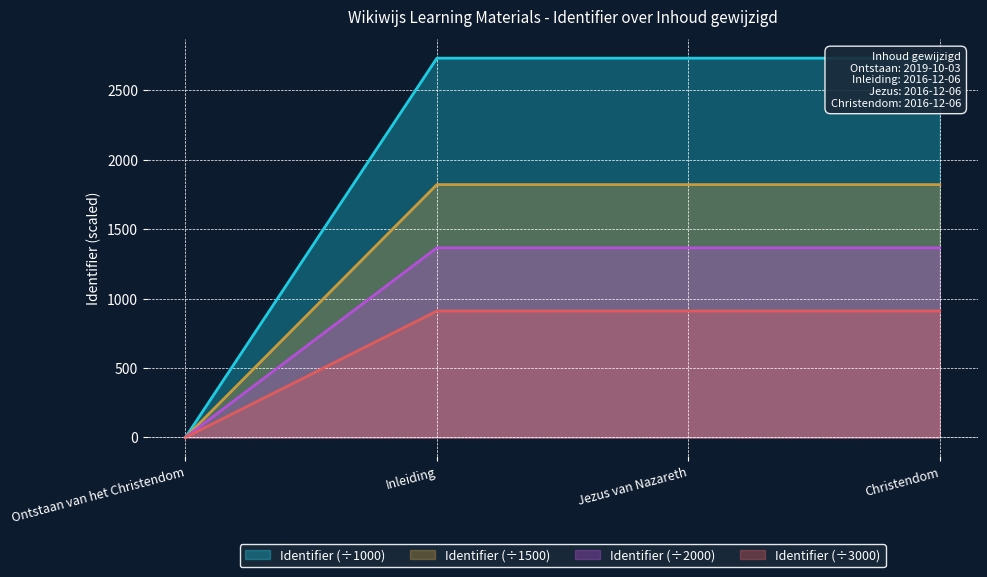

Reading left to right, transcribe all the data shown in this chart.

0.0	2732.0	2732.0	2732.0